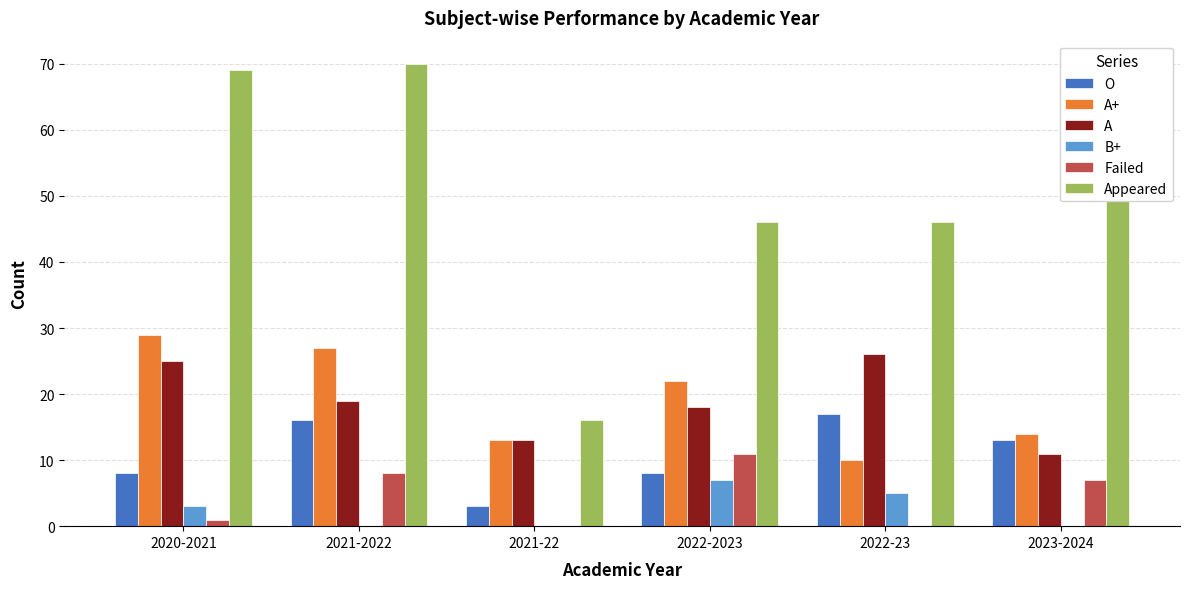

True or false: O has a value of 4 at 2021-2022.

False